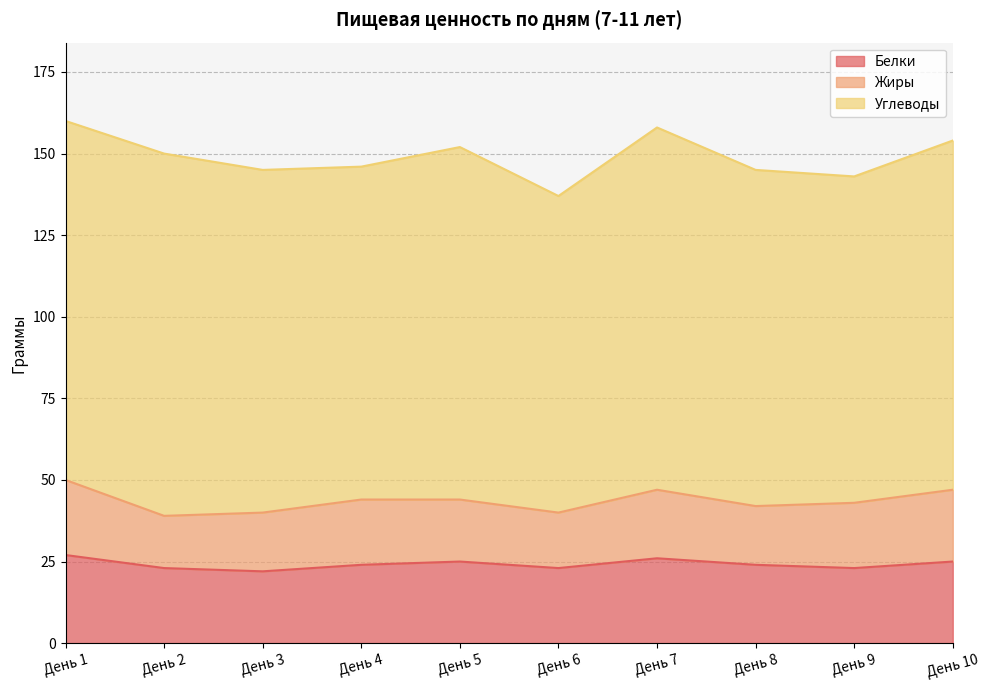

Is it true that Жиры equals 18 at День 8?

True